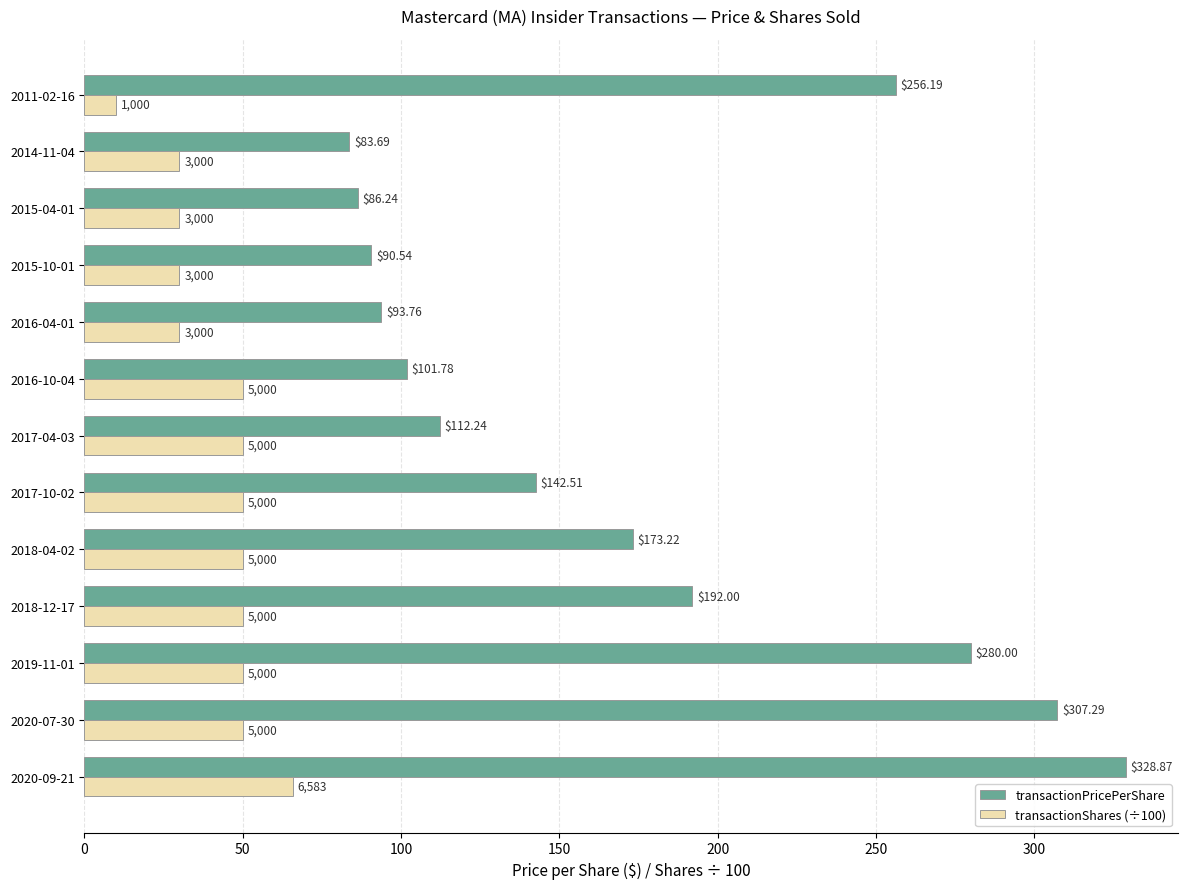

What is the difference between the second highest and minimum values in the transactionShares (÷100) series?

40.0